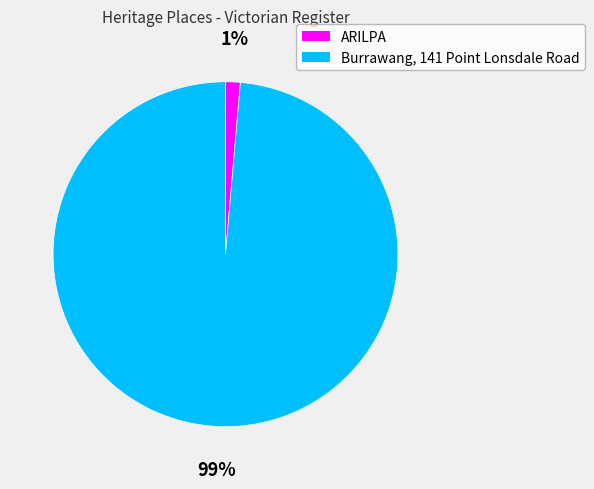

Is the sum of ARILPA and Burrawang, 141 Point Lonsdale Road greater than half?

Yes